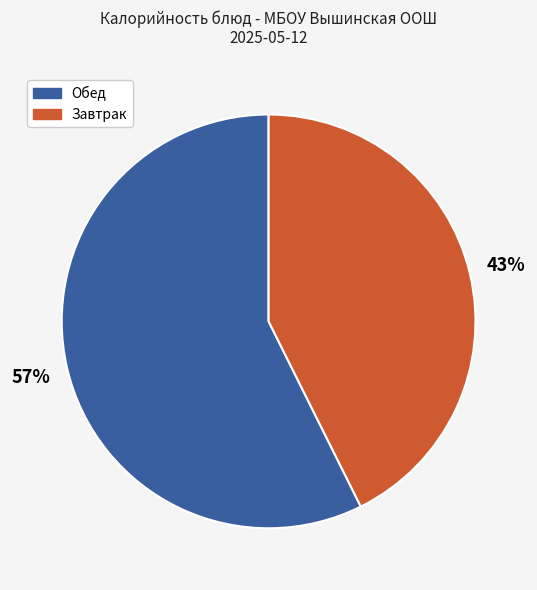

Is there a majority slice in this chart?

Yes